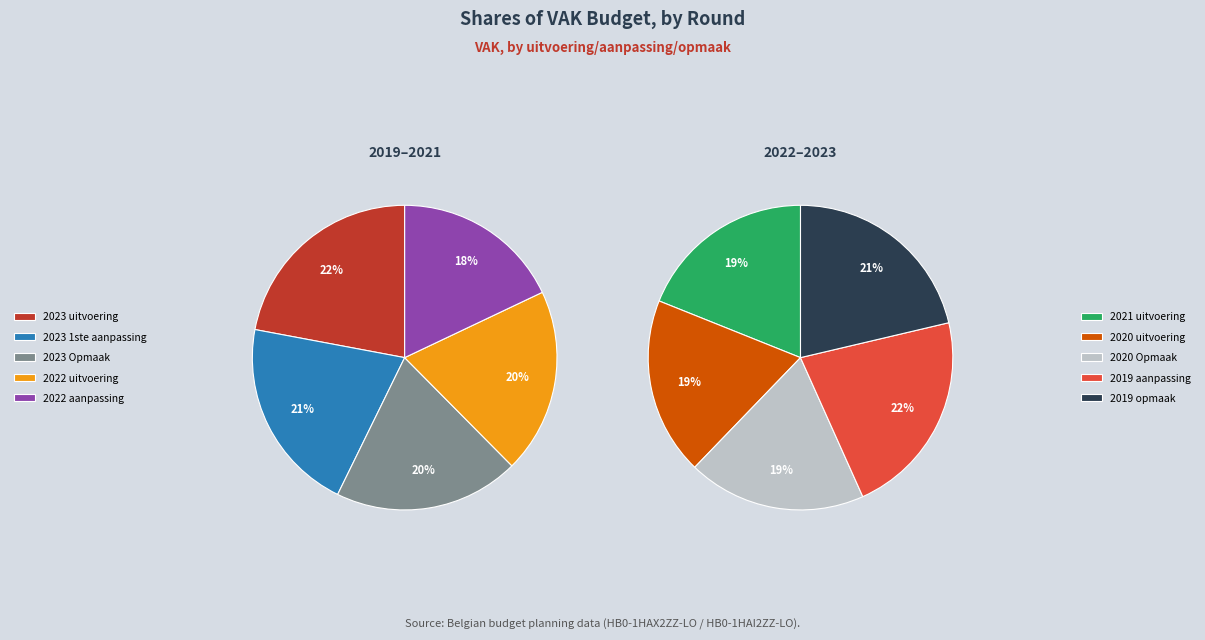

The 2019 opmaak slice represents 24% of the pie. True or false?

False